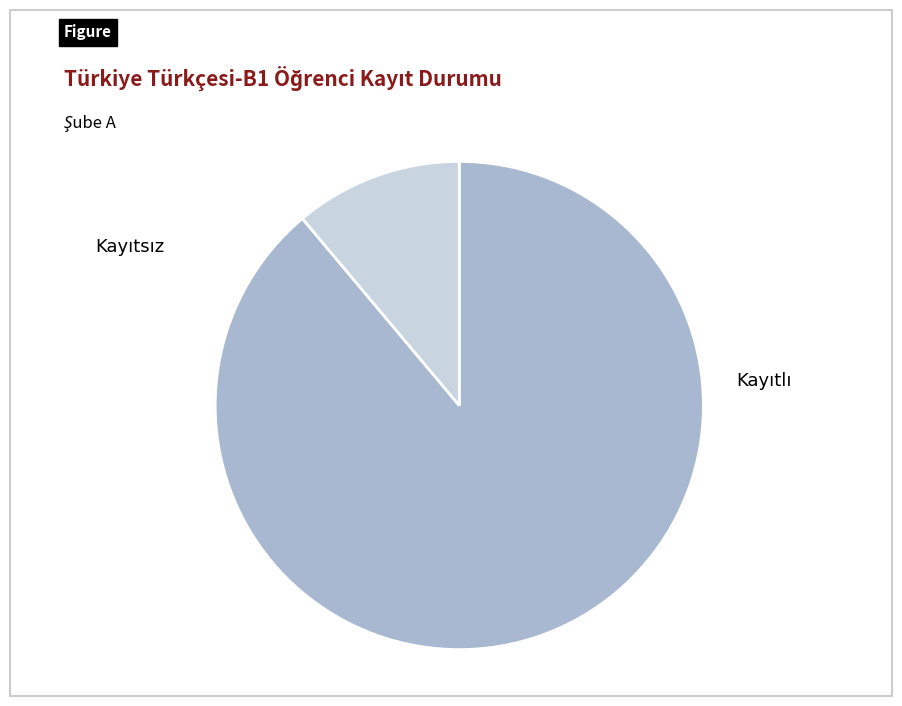

Is there any slice that represents more than half of the pie?

Yes